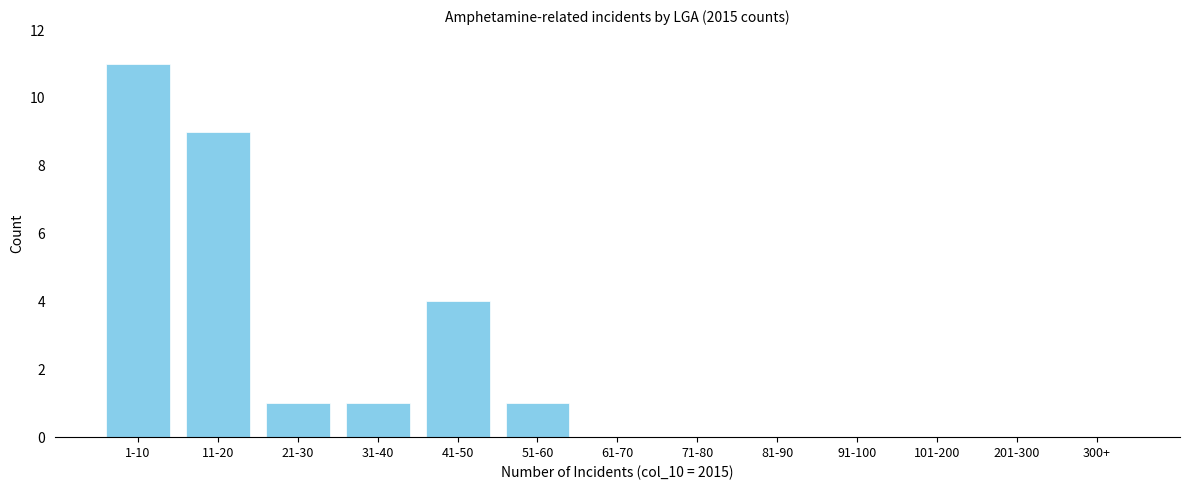

Reading left to right, list all the values displayed in this chart.

1-10=11	11-20=9	21-30=1	31-40=1	41-50=4	51-60=1	61-70=0	71-80=0	81-90=0	91-100=0	101-200=0	201-300=0	300+=0